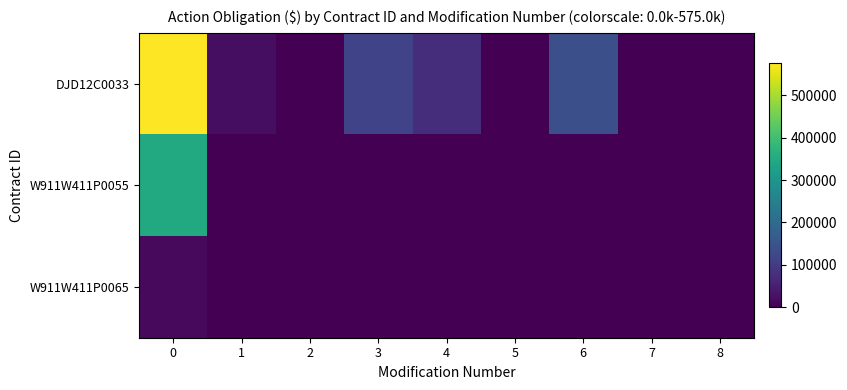

List the series in order of their overall mean, highest first.

DJD12C0033, W911W411P0055, W911W411P0065